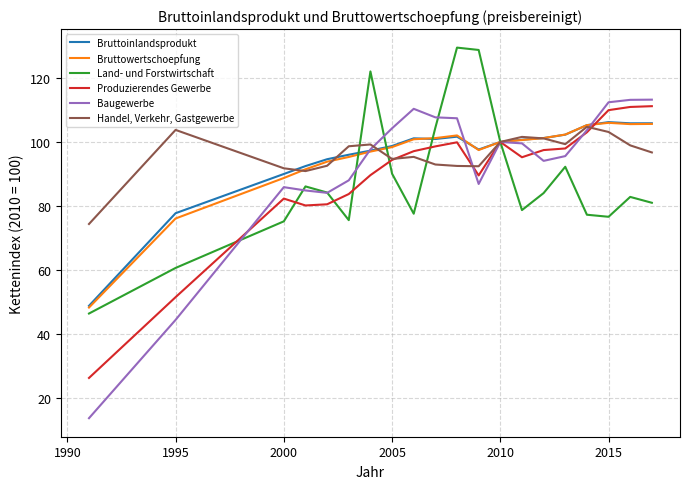

What is the highest value of the Baugewerbe series?

113.2